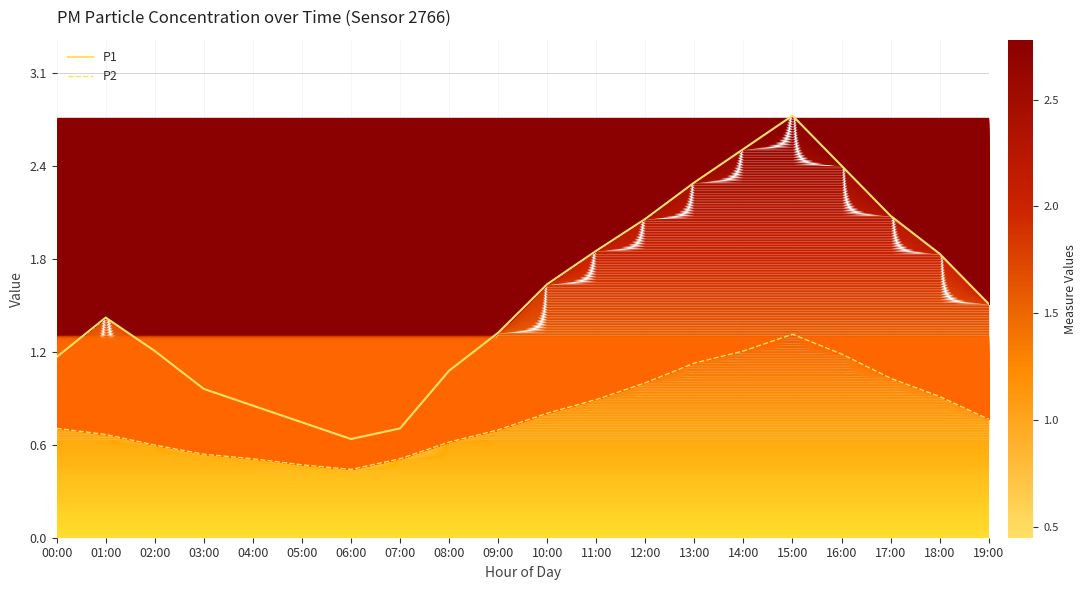

True or false: P2 and P1 cross at least once.

False